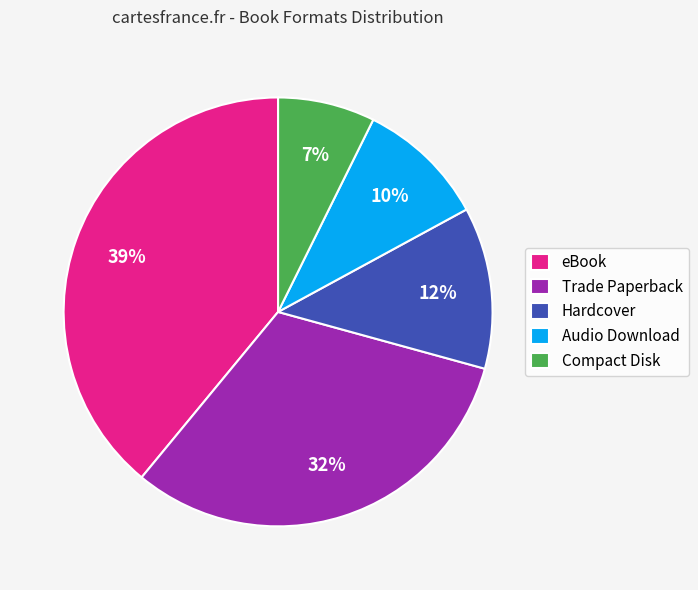

Which has a higher value, Audio Download or eBook?

eBook